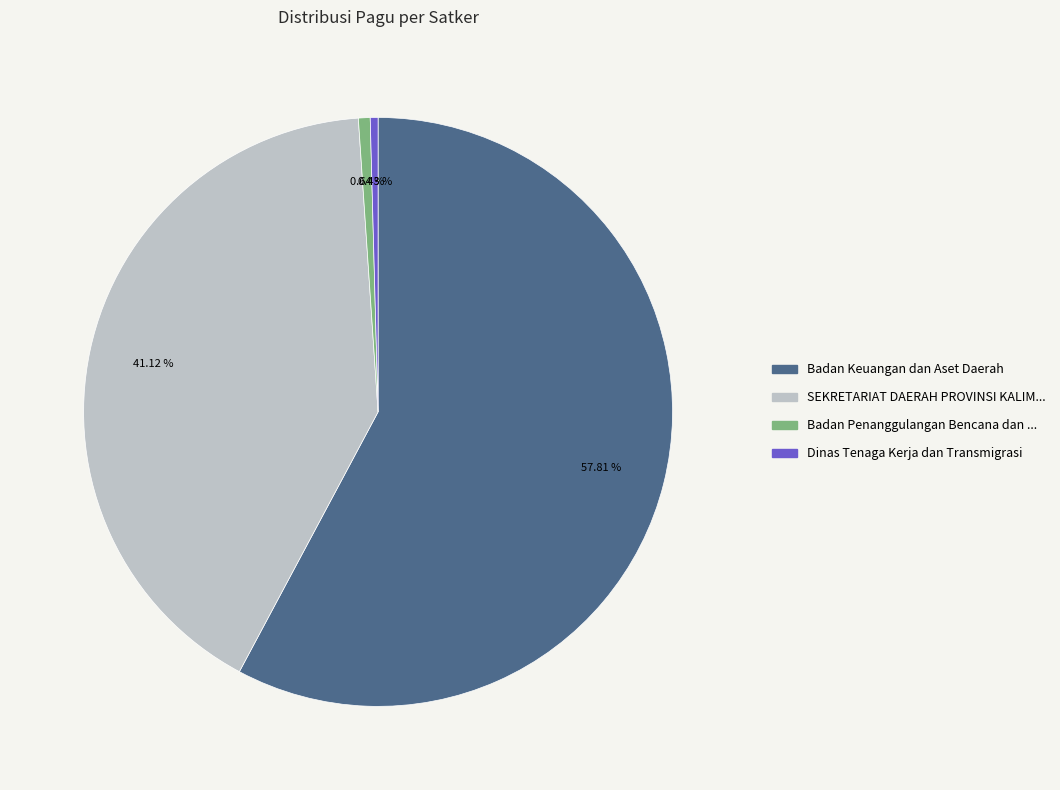

Is there a majority slice in this chart?

Yes